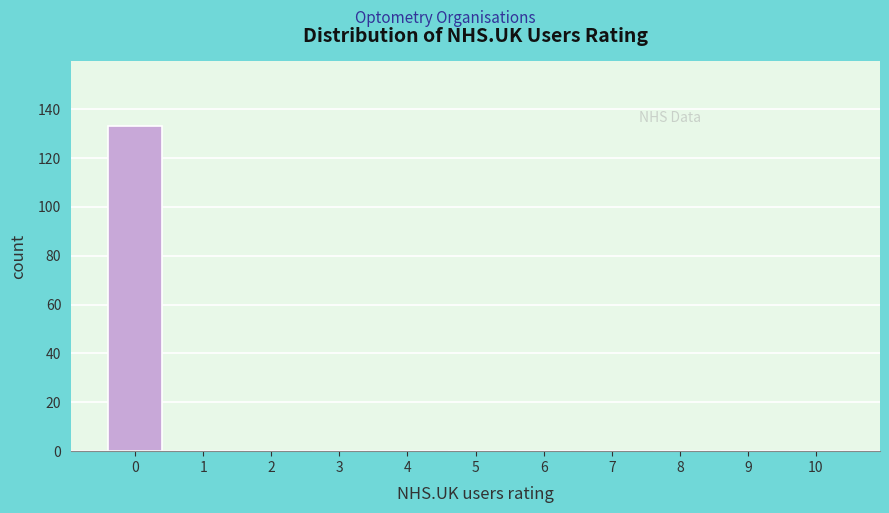

Reading left to right, transcribe this chart: for each bar, give the range it covers on the x-axis and its height. The values are not printed on the chart, so give them approximately, as read against the axis.

-0.5 to 0.5: 134
0.5 to 1.5: 0
1.5 to 2.5: 0
2.5 to 3.5: 0
3.5 to 4.5: 0
4.5 to 5.5: 0
5.5 to 6.5: 0
6.5 to 7.5: 0
7.5 to 8.5: 0
8.5 to 9.5: 0
9.5 to 10.5: 0